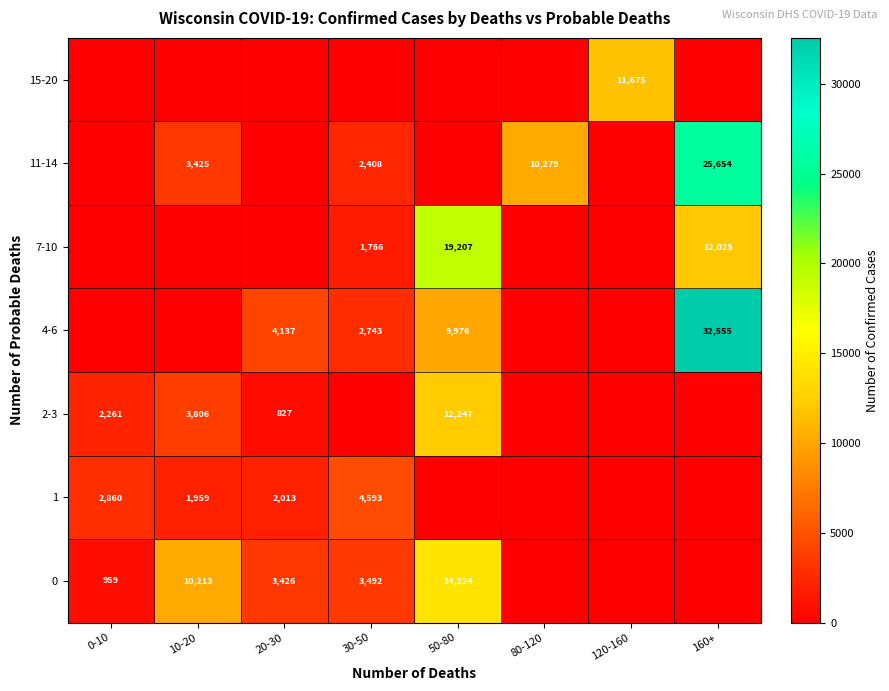

The 1 series shows 673 at 10-20. True or false?

False